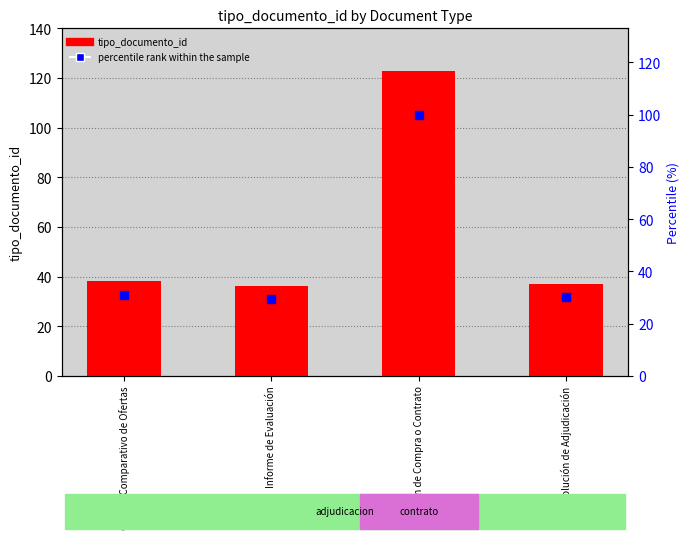

Which series has the largest total across all categories?

tipo_documento_id